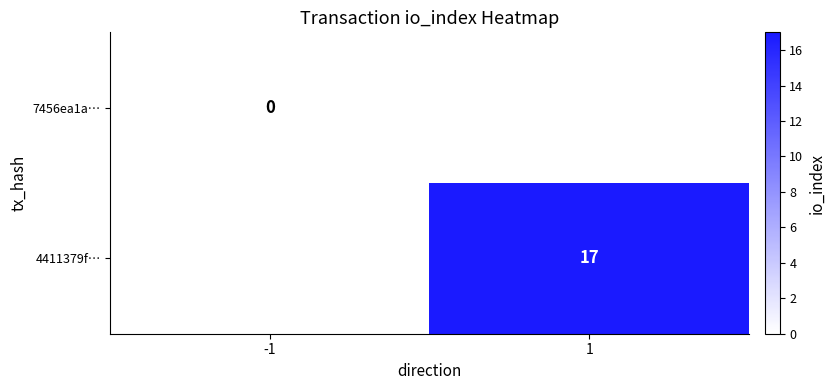

At how many categories does at least one series exceed 5?

1